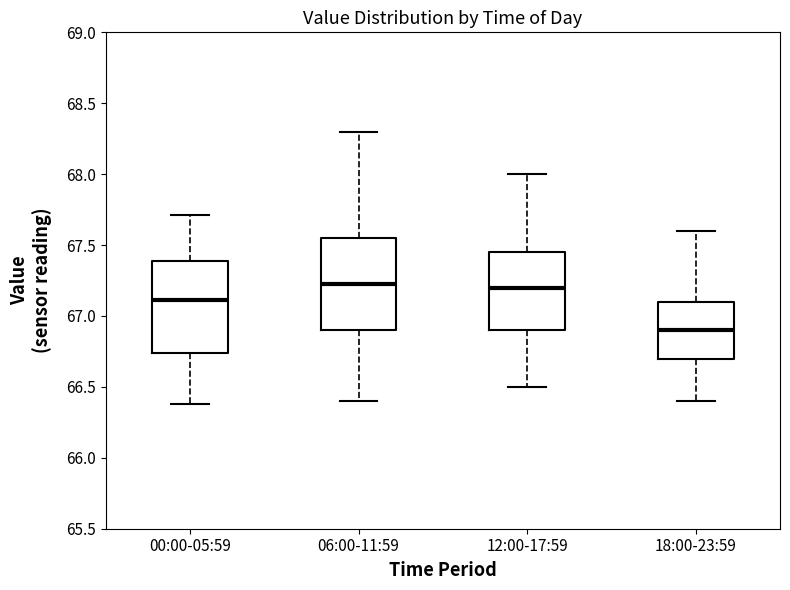

Reading left to right, read every box against the y-axis: the position of its median line, the range the box covers, and the ends of its whiskers. The values are not printed on the chart, so give them approximately, as read against the axis.

00:00-05:59: median 67.10, box 66.75 to 67.40, whiskers 66.40 to 67.70
06:00-11:59: median 67.25, box 66.90 to 67.55, whiskers 66.40 to 68.30
12:00-17:59: median 67.20, box 66.90 to 67.45, whiskers 66.50 to 68.00
18:00-23:59: median 66.90, box 66.70 to 67.10, whiskers 66.40 to 67.60